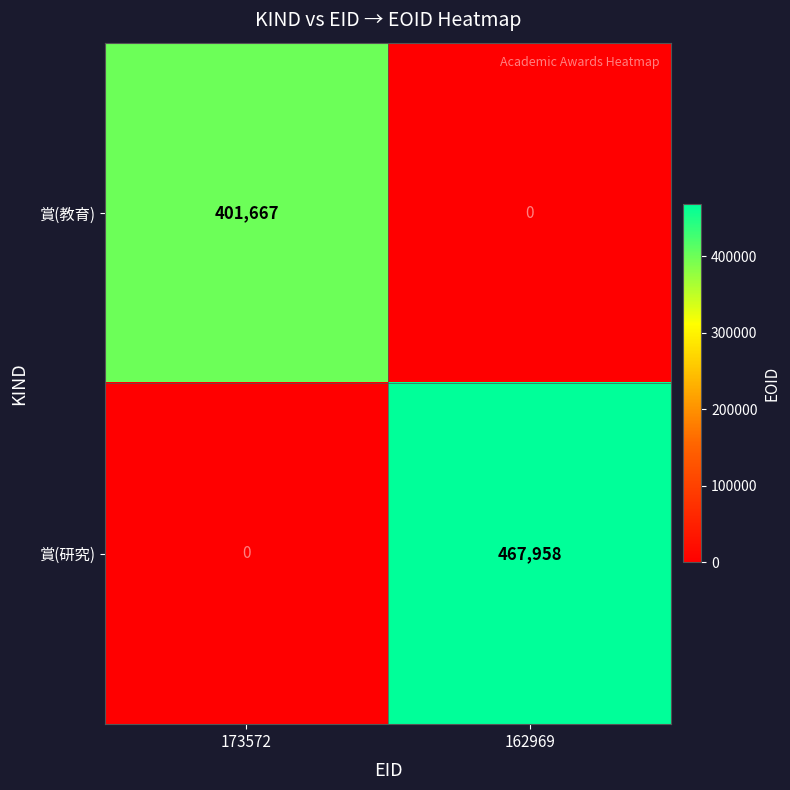

Which category has the highest value across all series?

162969